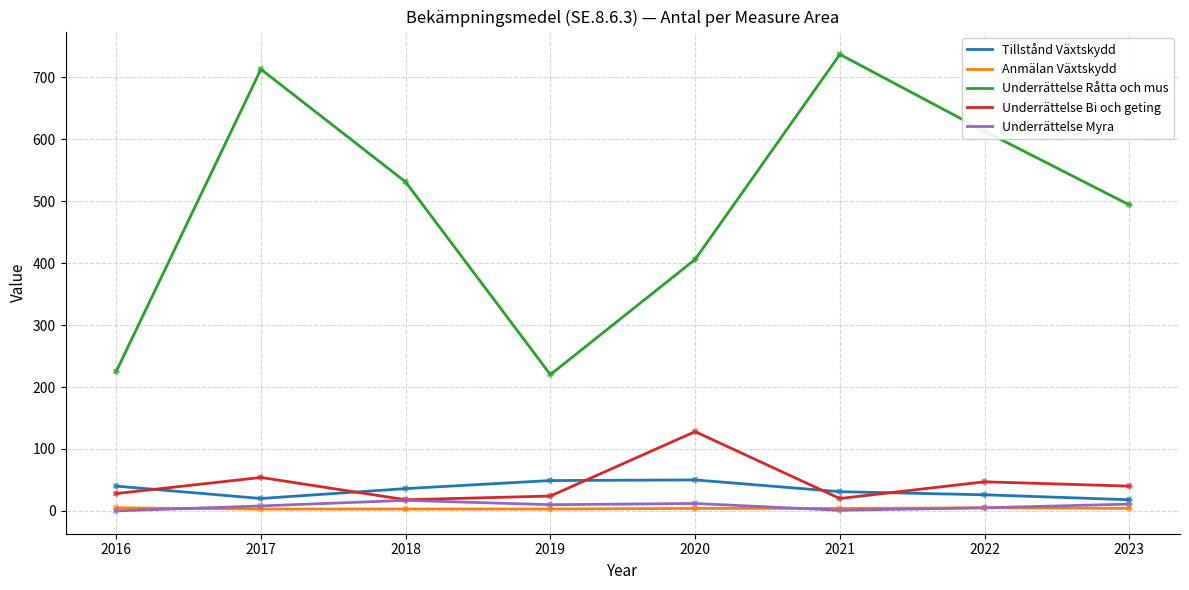

Which series has the largest total across all categories?

Underrättelse Råtta och mus